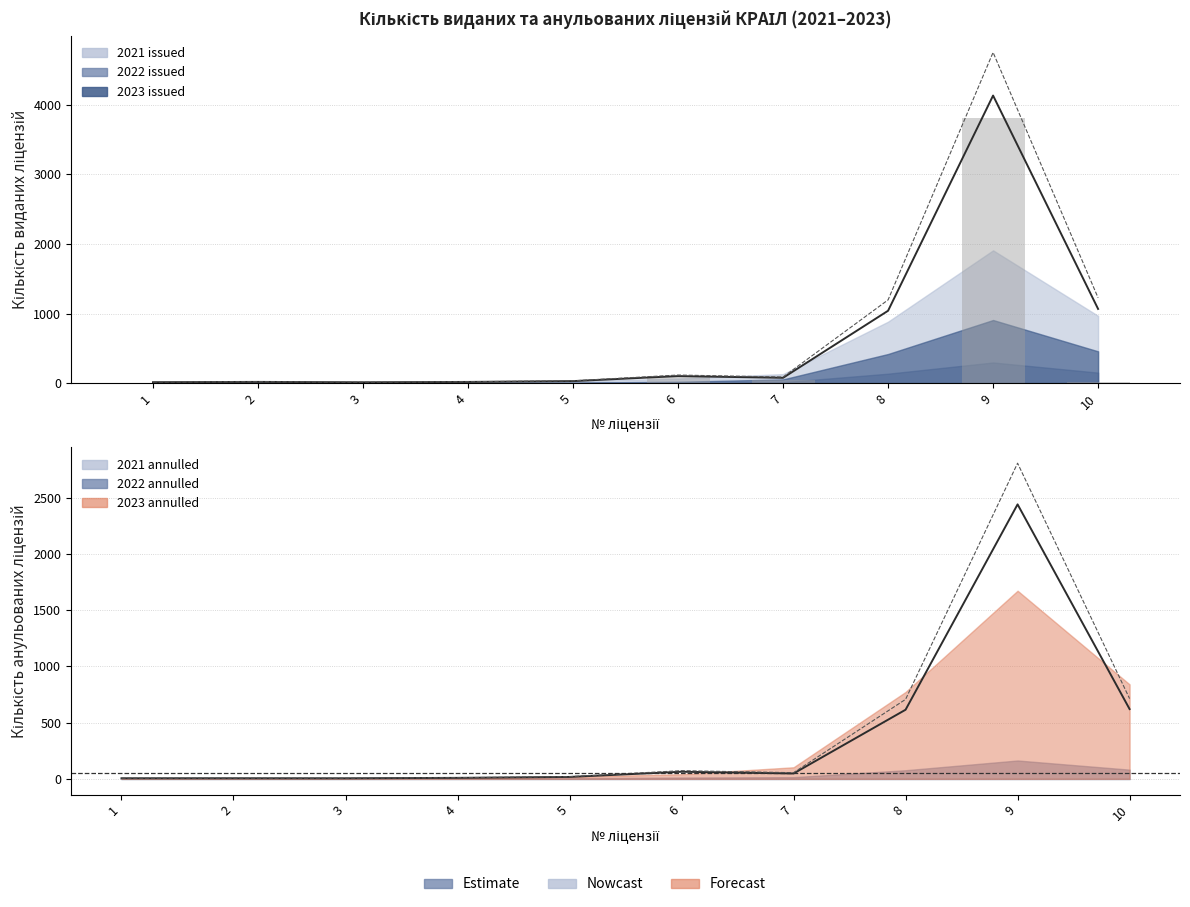

Reading left to right, list all the values displayed in this chart.

Total issued (smoothed): 1=12.8	2=17.5	3=11.5	4=17.2	5=28.6	6=100.8	7=76.0	8=1039.4	9=4131.5	10=1065.8
Total annulled: 1=5.2	2=5.4	3=5.0	4=8.9	5=17.0	6=63.2	7=47.6	8=614.8	9=2441.5	10=620.6